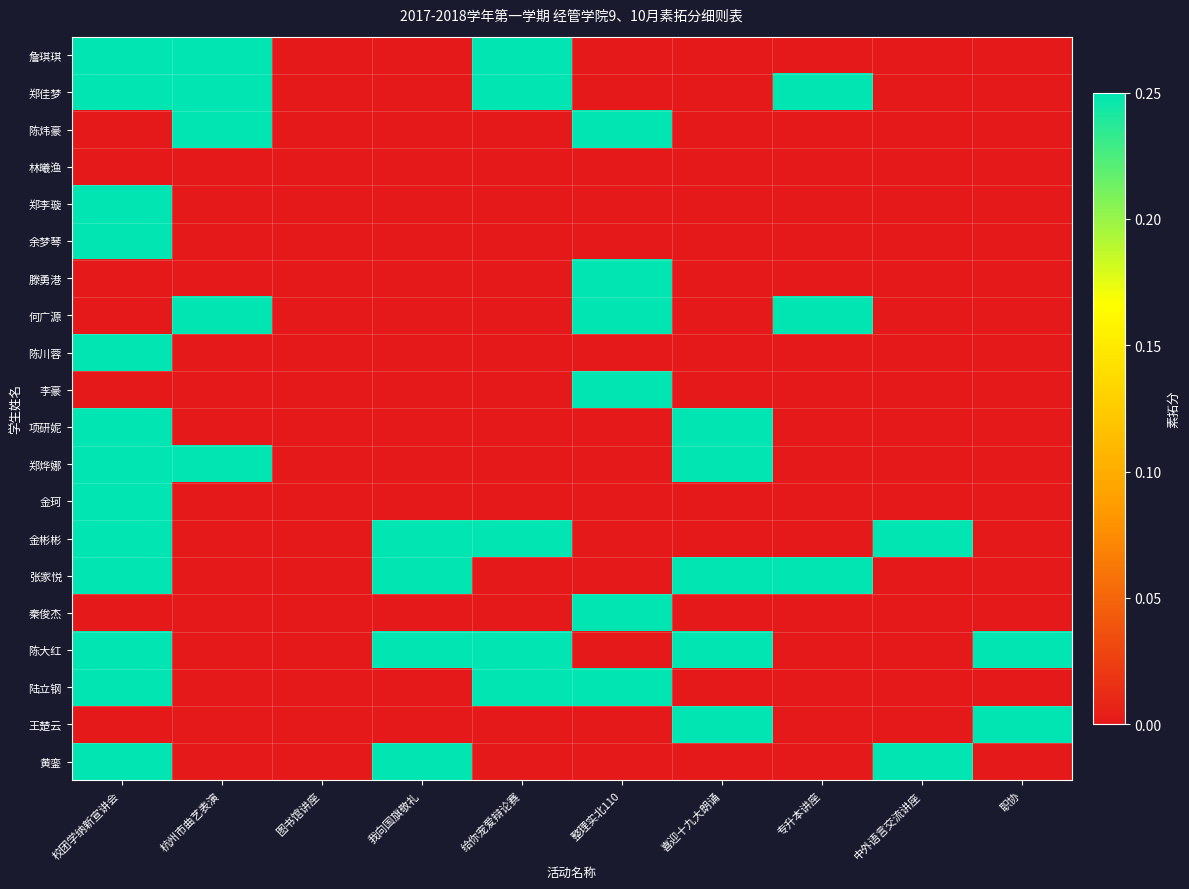

At how many categories does at least one series exceed 0?

9